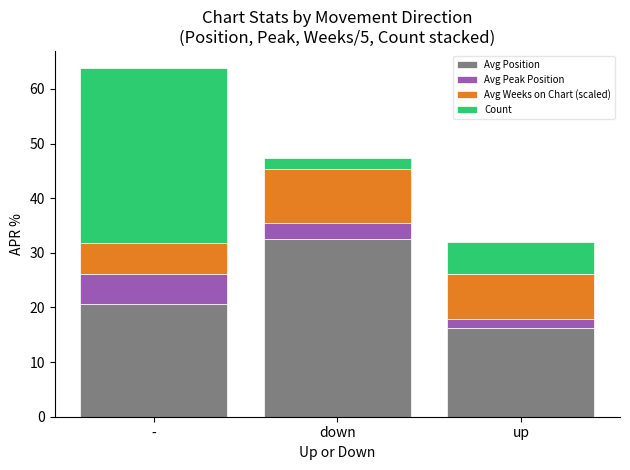

What is the difference between the Avg Position values at down and up?

16.3